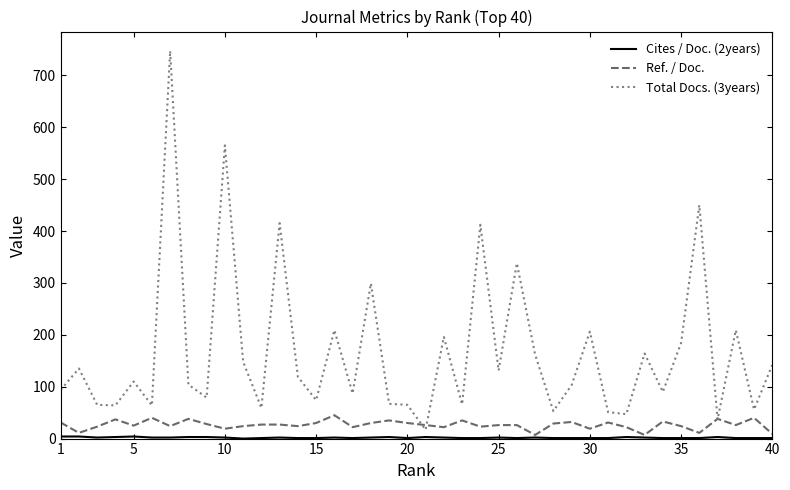

What is the maximum value shown in the chart?

747